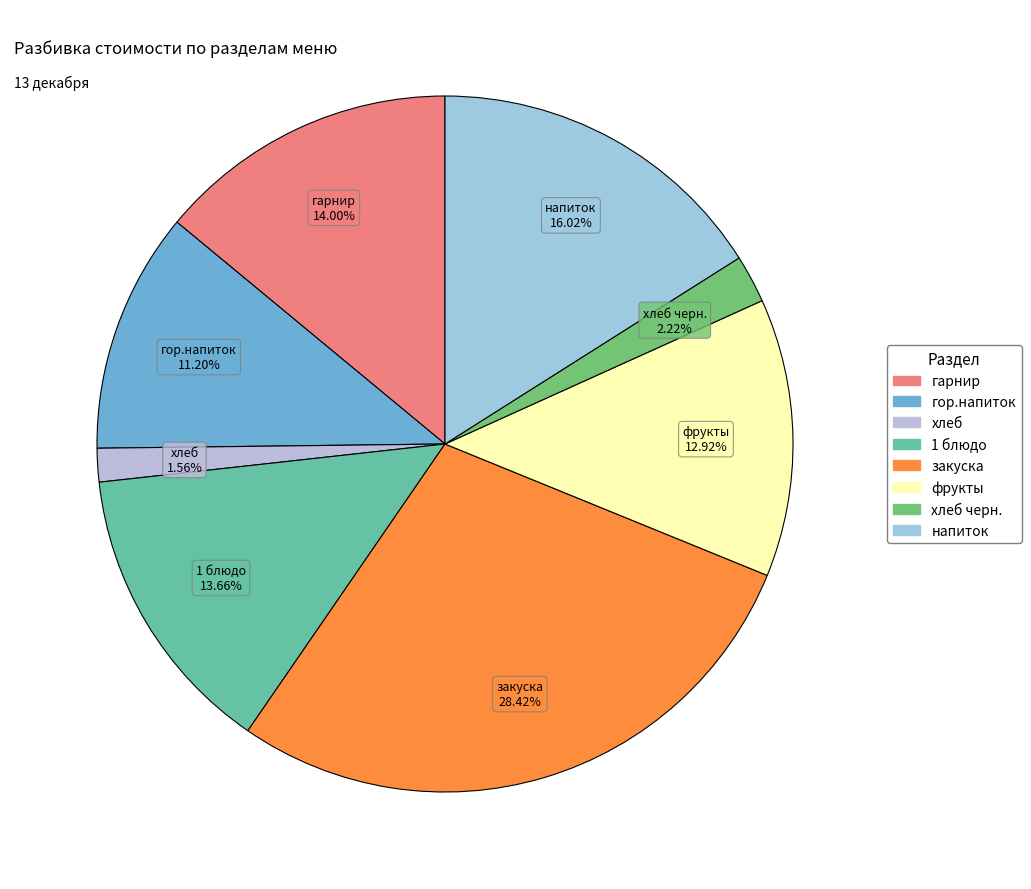

Count the number of slices in the pie.

8